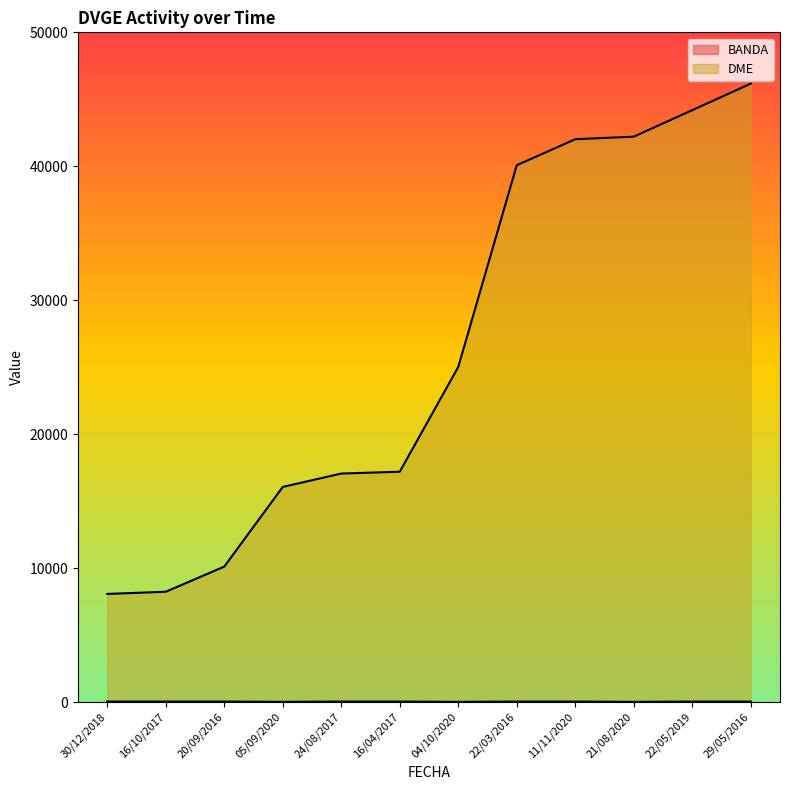

Reading left to right, what are all the values shown in this chart?

BANDA: 40	40	40	20	40	40	20	40	40	20	40	40
DME: 8075	8239	10116	16064	17062	17199	25022	40079	42021	42212	44192	46170